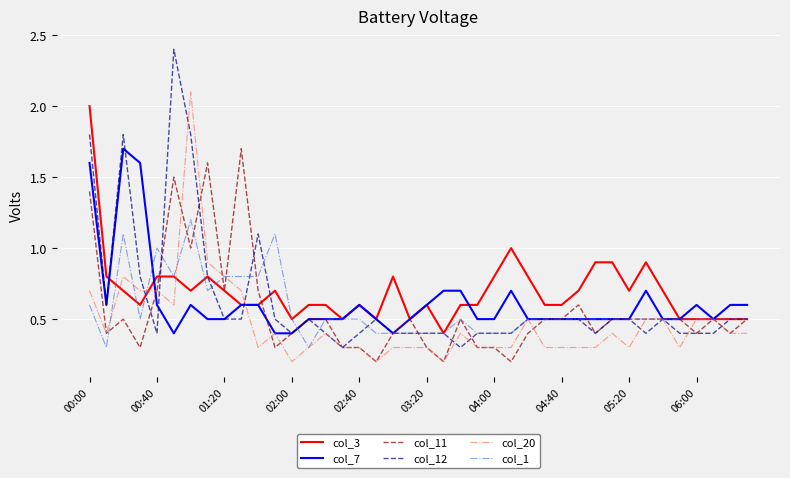

Which series has the largest range (max minus min)?

col_12